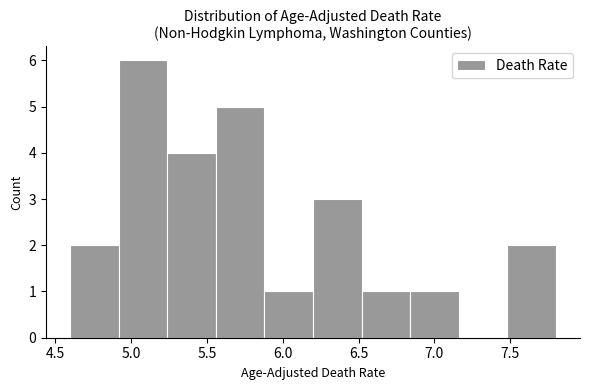

What is the height of the bar covering 6.84 to 7.16 on the x-axis? Neither the bar edges nor the heights are printed on the chart, so give them approximately, as read against the axes.

1